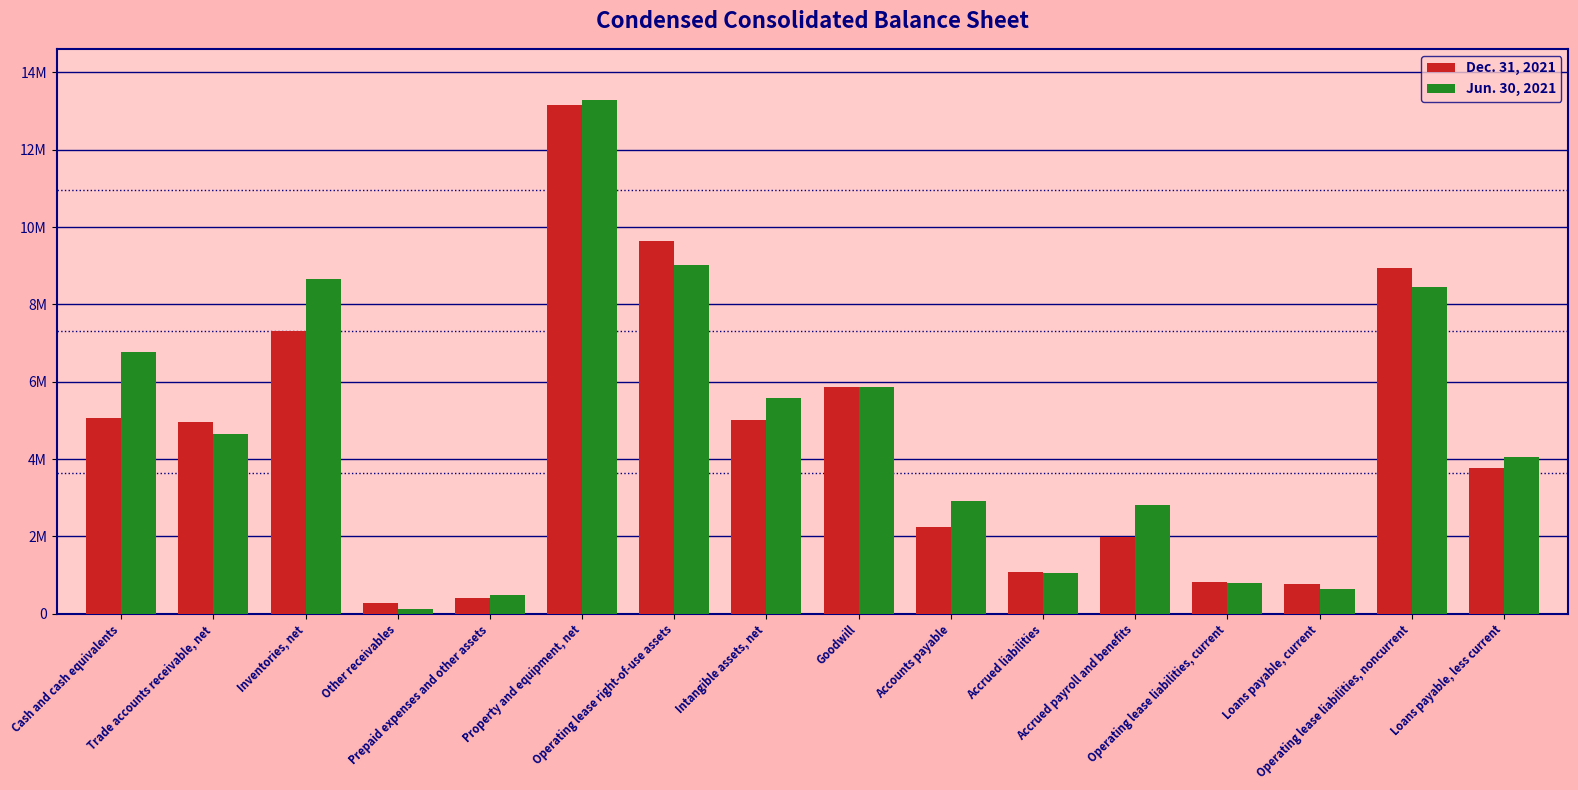

What is the approximate value of Jun. 30, 2021 at Accrued liabilities, to the nearest 10?

1067260